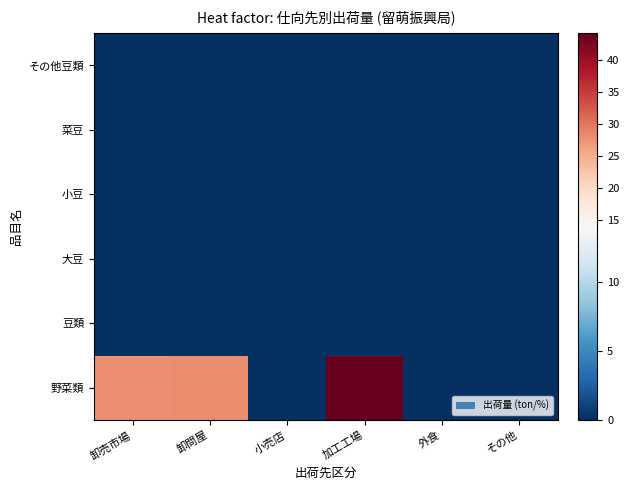

Count the number of data series in this chart.

6